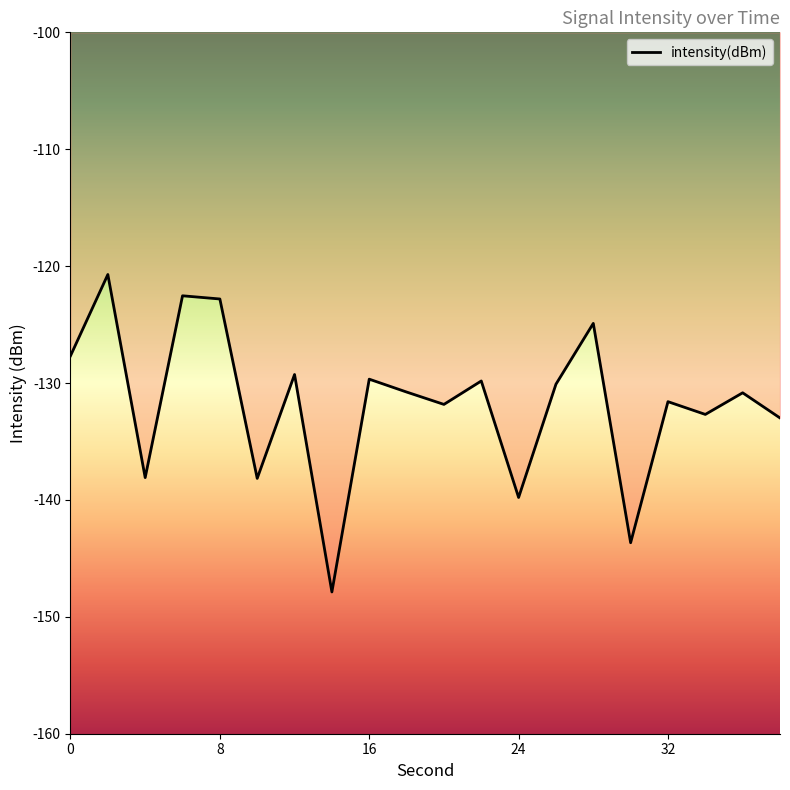

What is the greatest value displayed?

-120.7